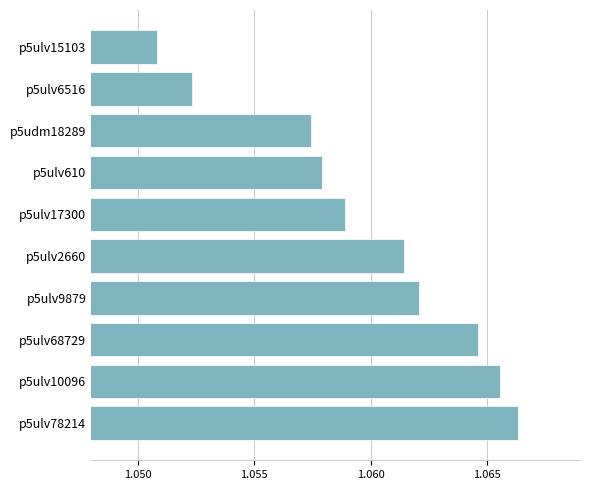

Are the bars grouped side by side (vs. stacked)?

No